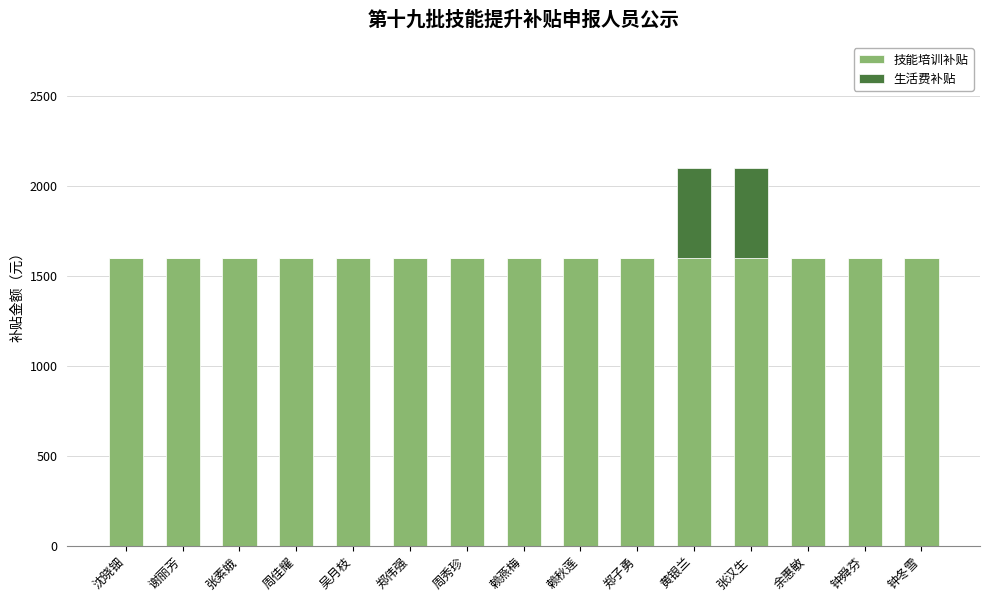

What is the total value across all series at 周秀珍?

1600